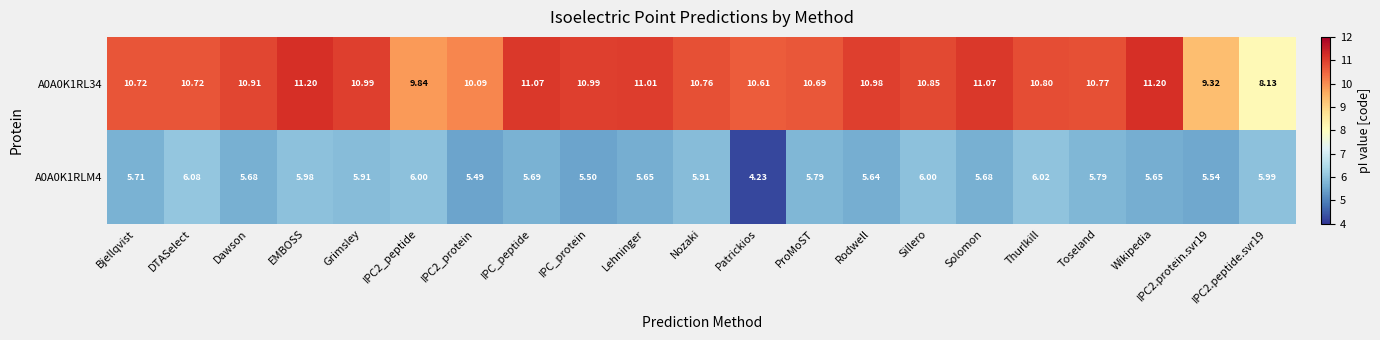

At which category is the sum across all series the highest?

EMBOSS